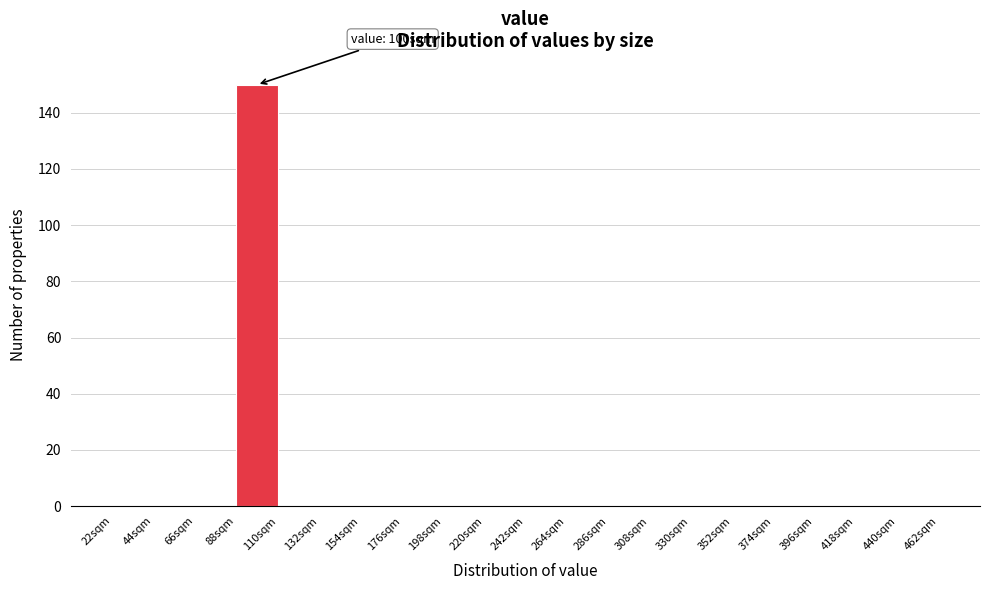

Which range on the x-axis has the tallest bar?

88 to 110